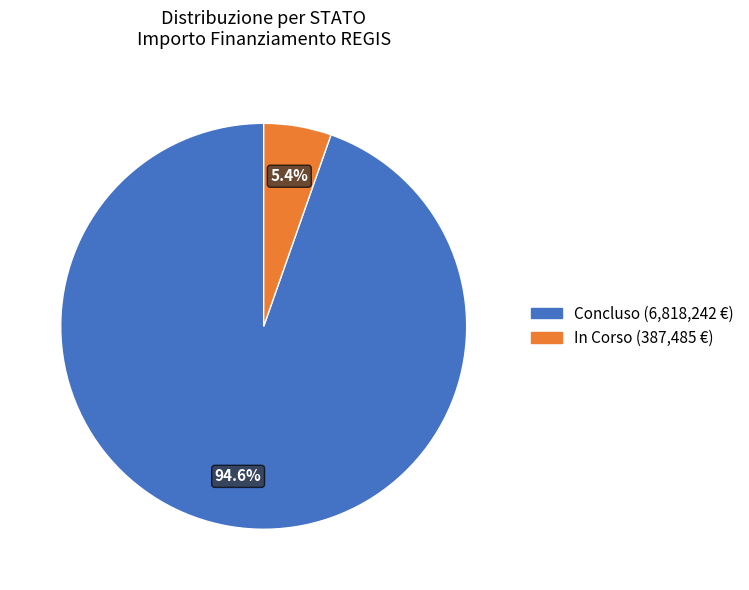

Is there a majority slice in this chart?

Yes